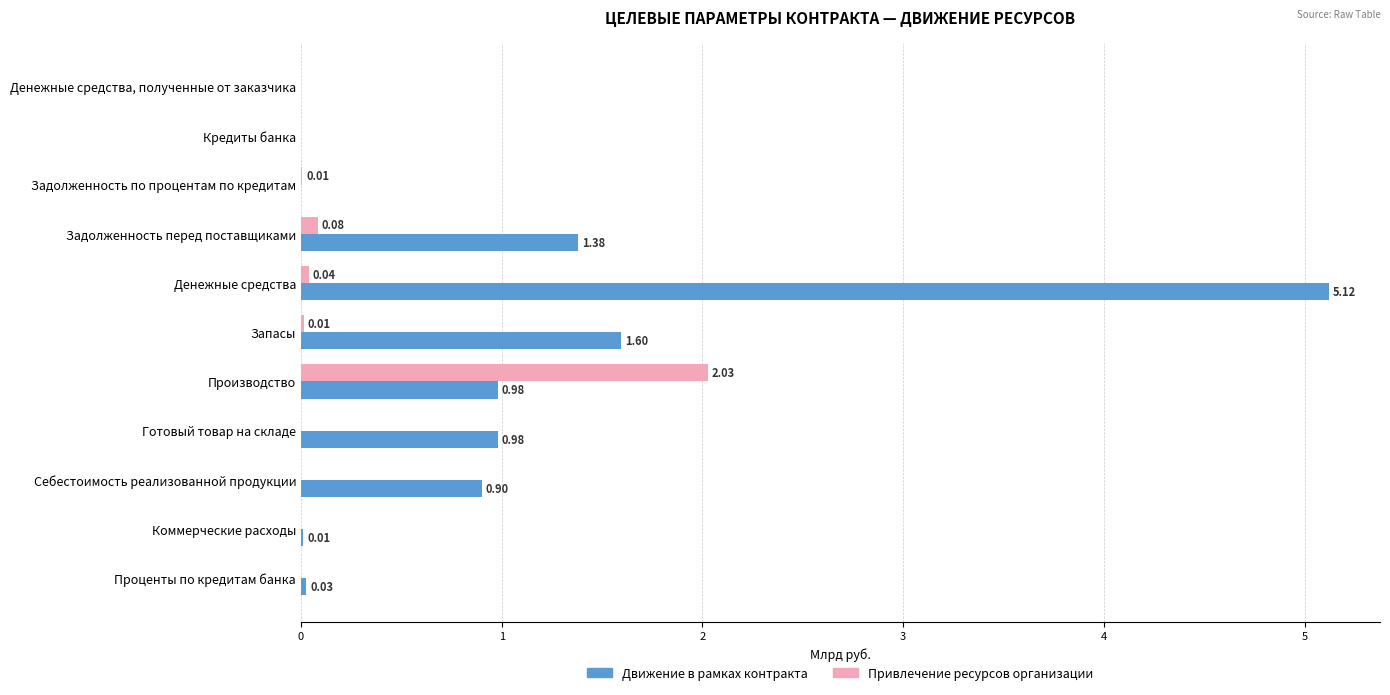

What is the sum of all Движение в рамках контракта values?

11.0